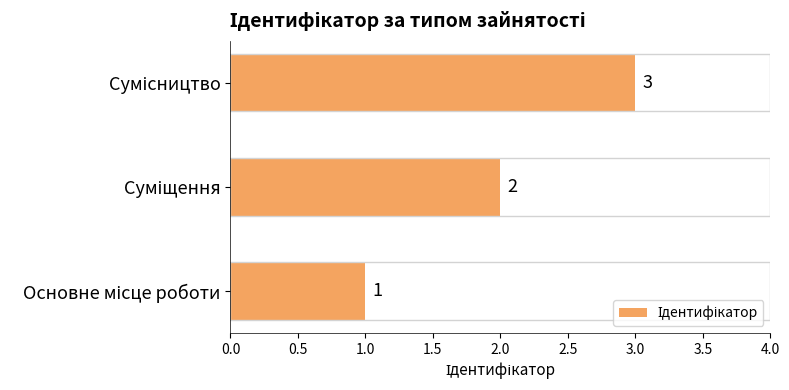

How many data points are less than 2?

1